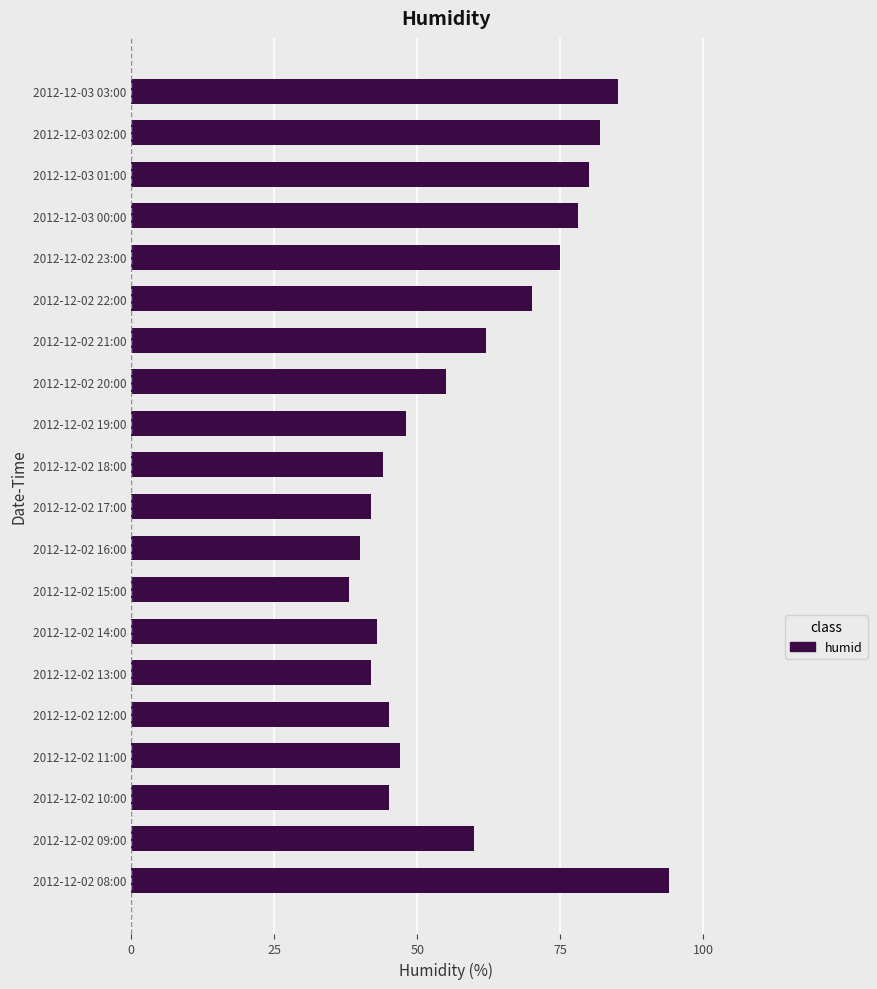

What is the change in value from 2012-12-02 09:00 to 2012-12-03 00:00?

+18